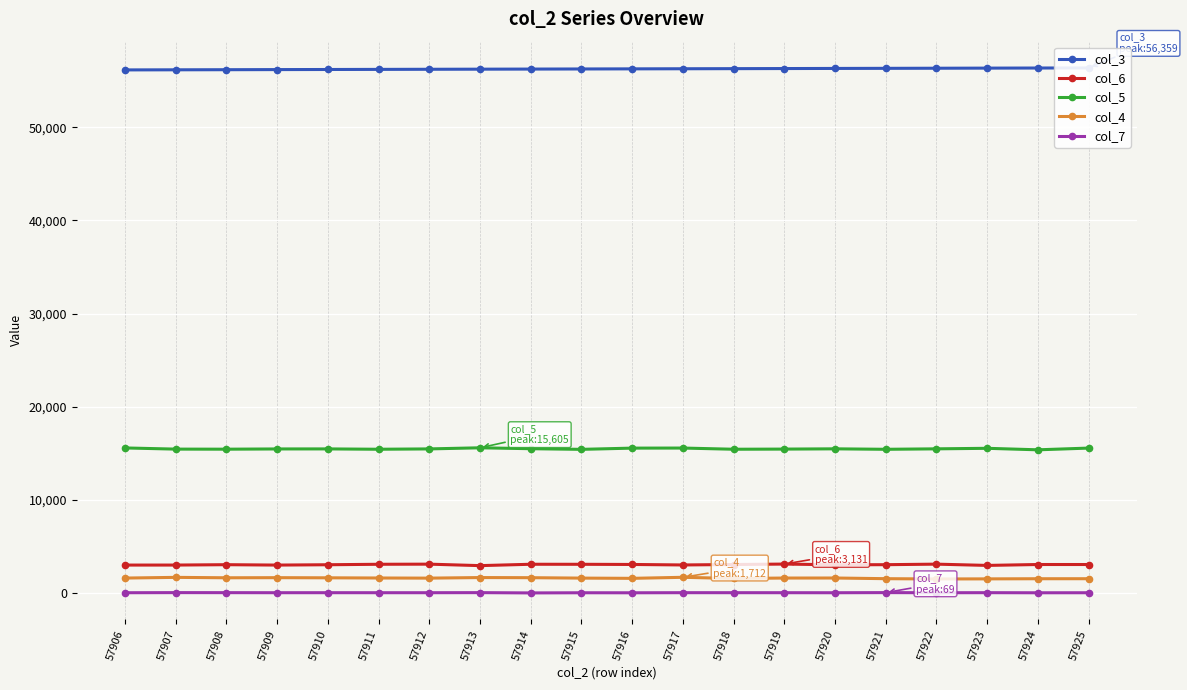

At which category is the sum across all series the highest?

57917